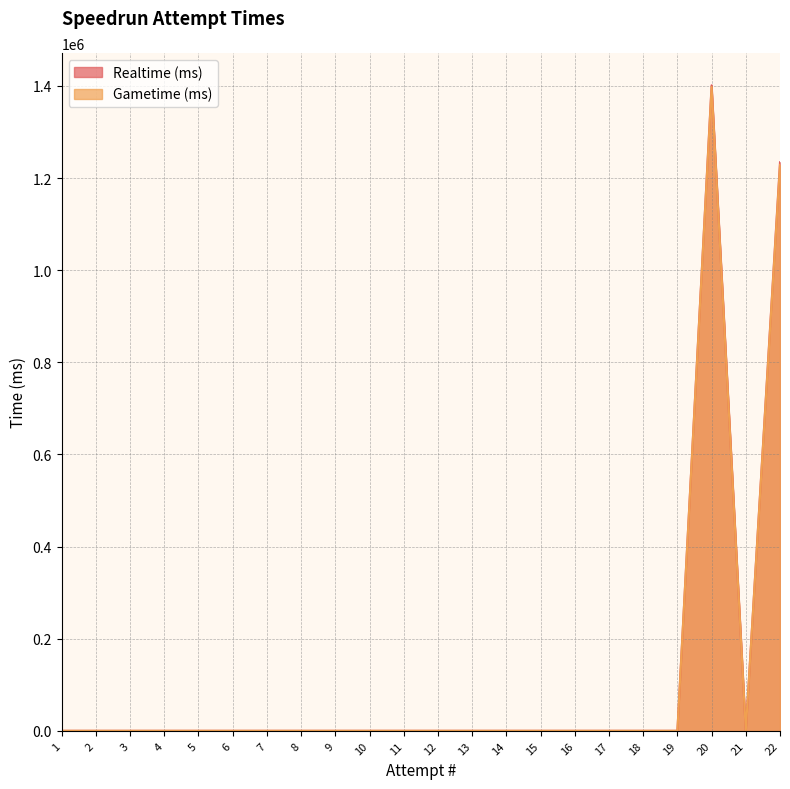

Which has a higher value, 10 or 17?

10